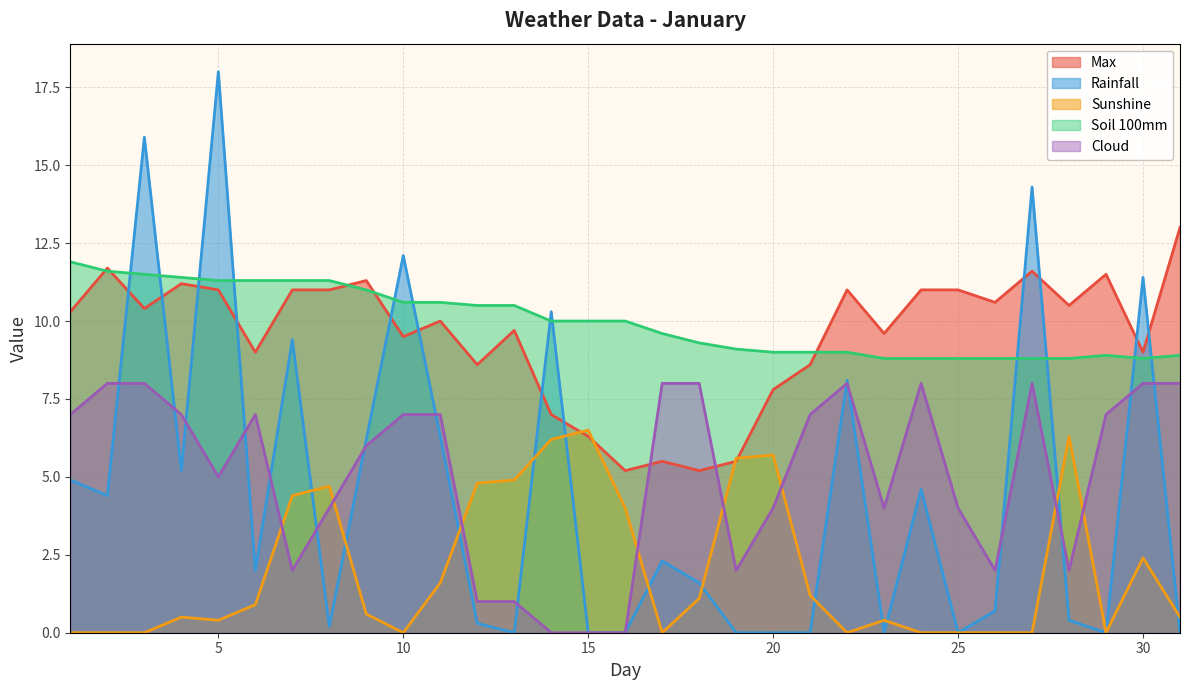

True or false: Soil 100mm and Cloud intersect in this chart.

False